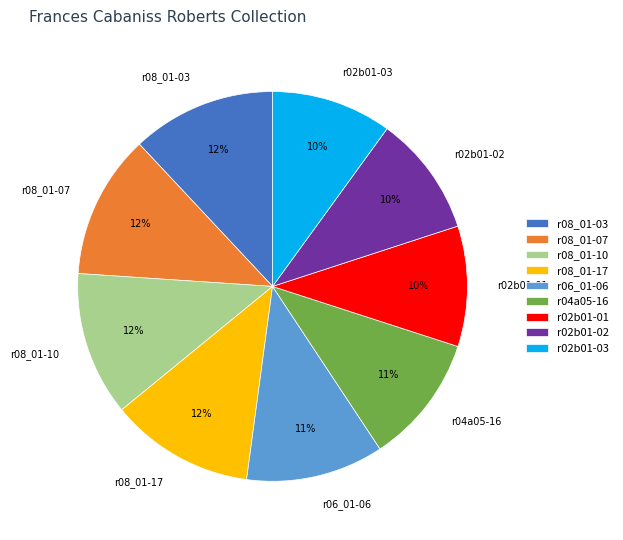

Is the sum of r04a05-16 and r08_01-07 greater than half?

No